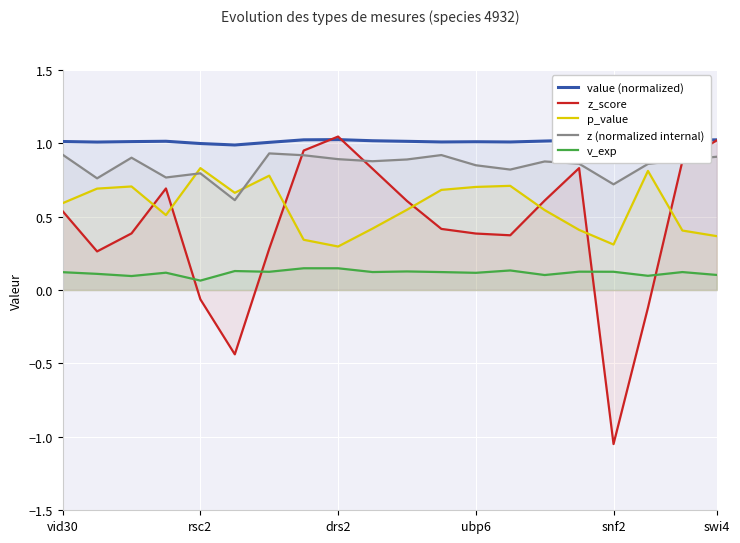

How many lines are shown in the chart?

5